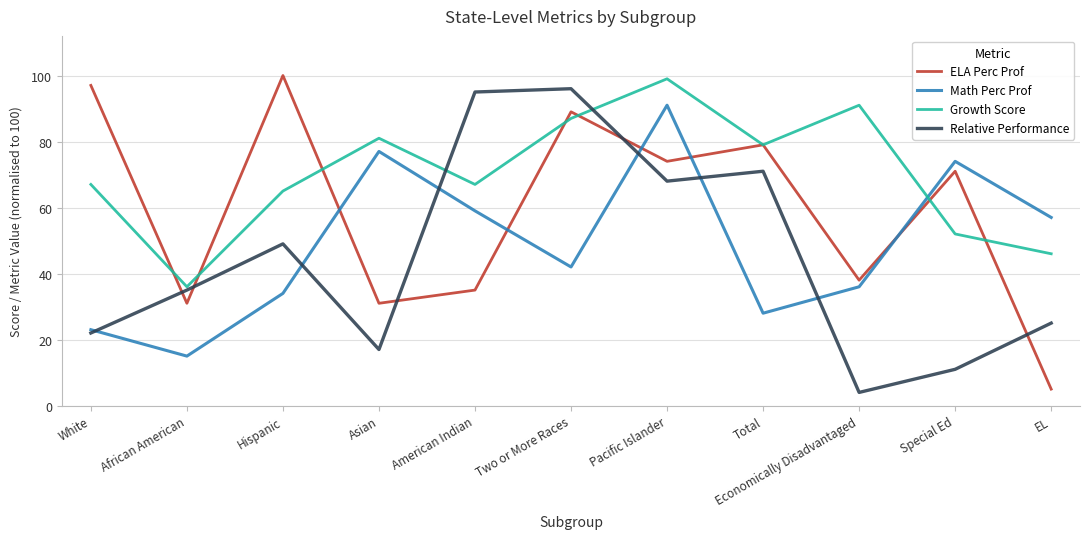

Reading right to left, transcribe all the data shown in this chart.

ELA Perc Prof: 0.1	0.7	0.4	0.8	0.7	0.9	0.3	0.3	1.0	0.3	1.0
Math Perc Prof: 0.6	0.7	0.4	0.3	0.9	0.4	0.6	0.8	0.3	0.1	0.2
Growth Score: 0.5	0.5	0.9	0.8	1.0	0.9	0.7	0.8	0.7	0.4	0.7
Relative Performance: 0.2	0.1	0.0	0.7	0.7	1.0	0.9	0.2	0.5	0.3	0.2